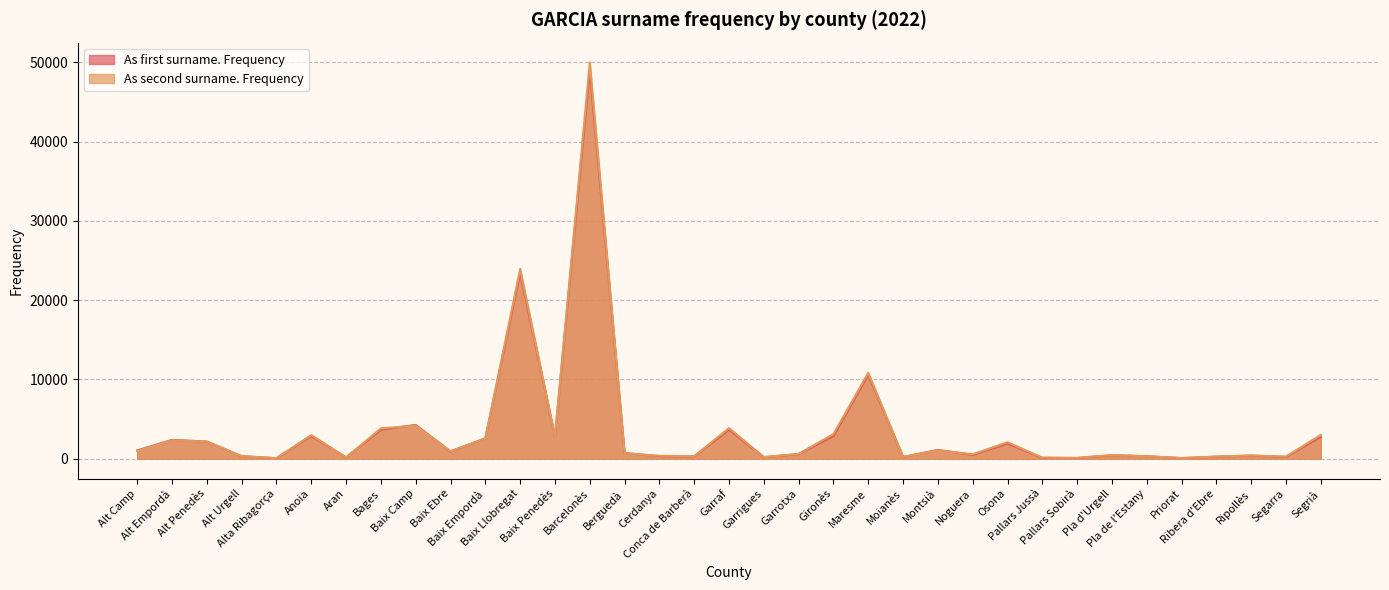

What is the label of the 12th point from the right?

Montsià